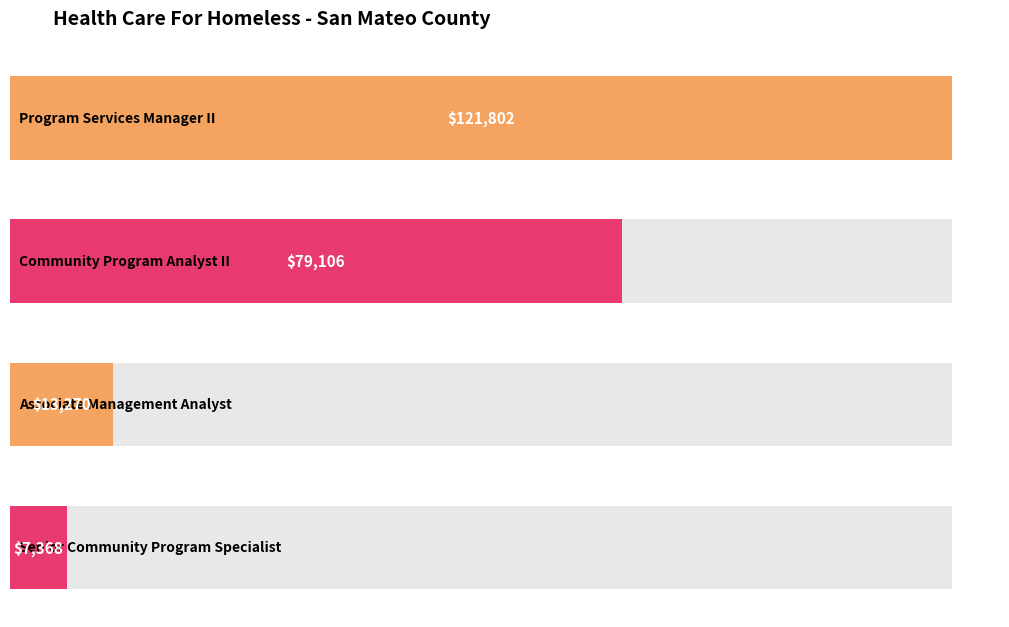

Reading right to left, extract all data points from this chart.

7368	13270	79106	121802